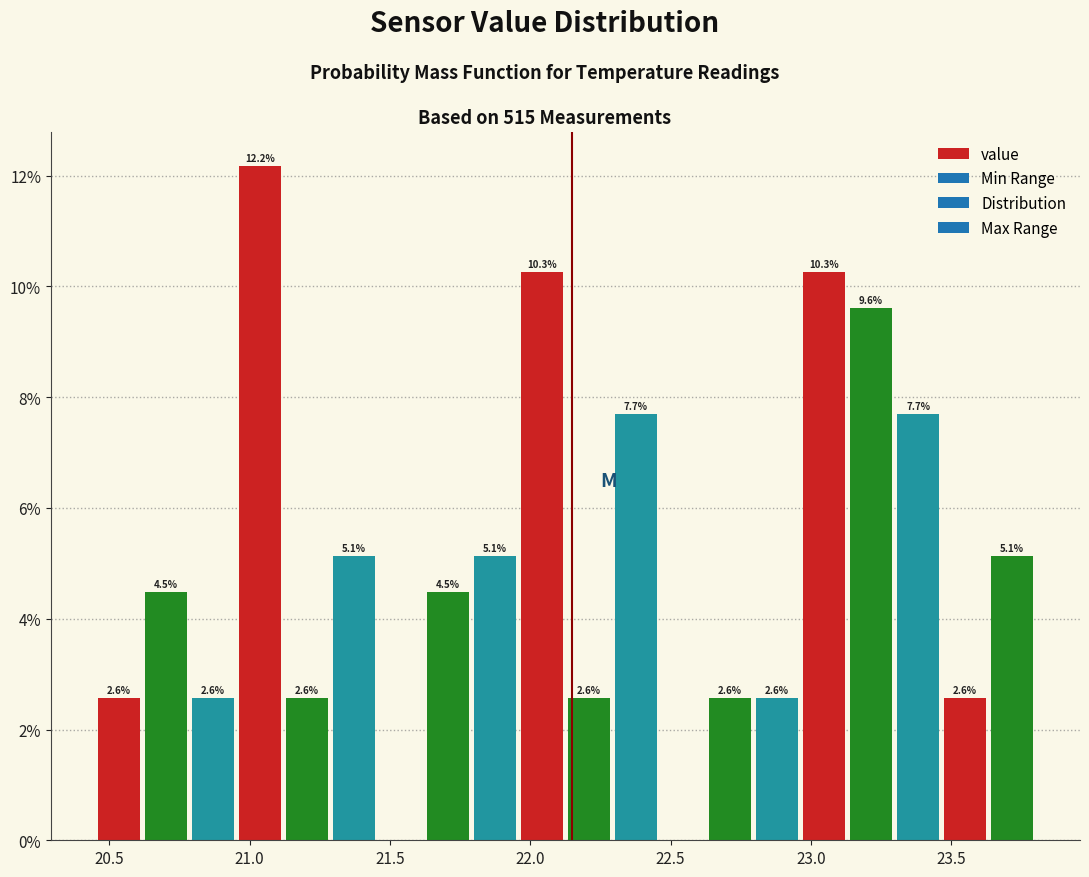

Around what value on the x-axis is the tallest bar? Give the approximate position of its centre, as read against the axis.

21.05